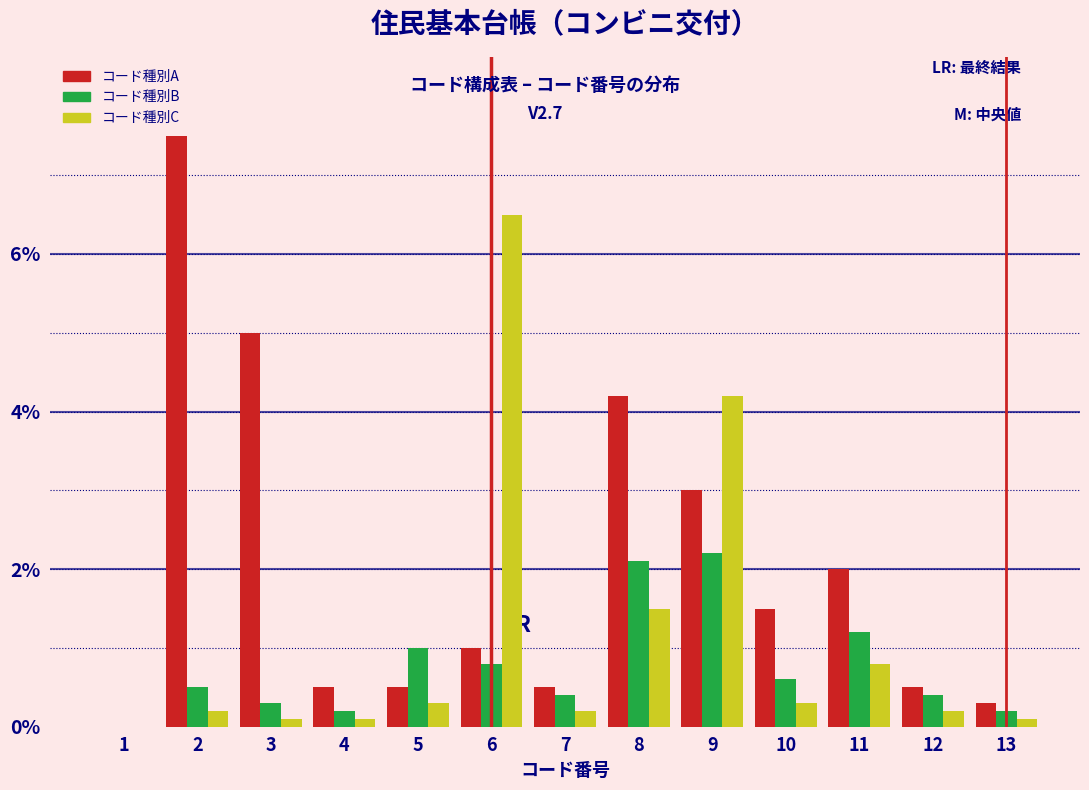

Read the コード種別C value at 8.

1.5